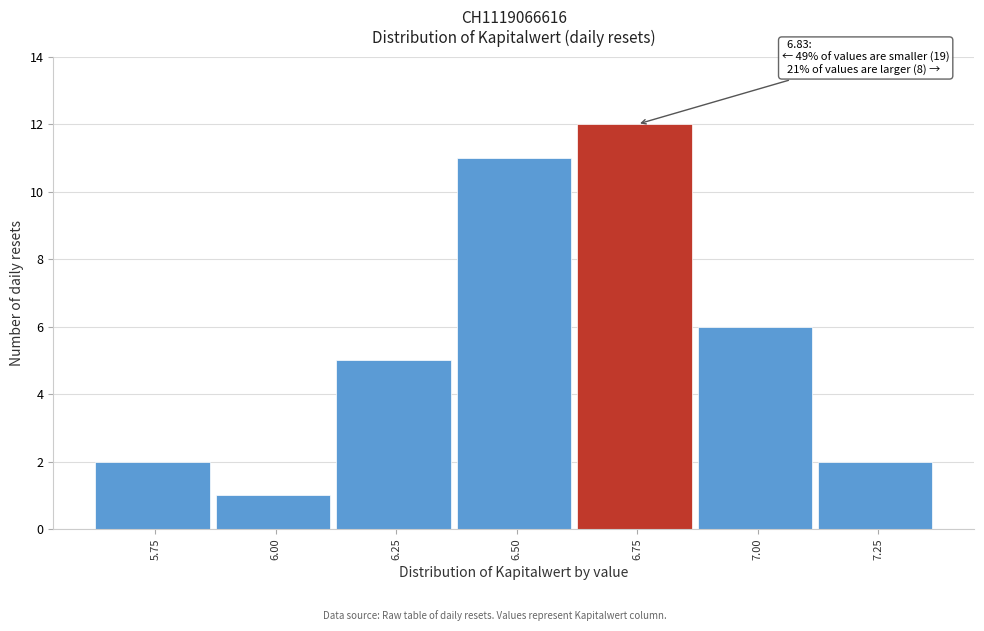

Reading right to left, transcribe all the data shown in this chart.

7.25=2	7.00=6	6.75=12	6.50=11	6.25=5	6.00=1	5.75=2